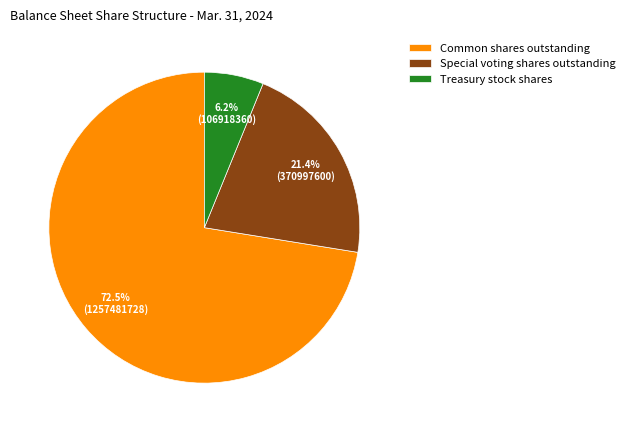

How many segments does this pie chart have?

3